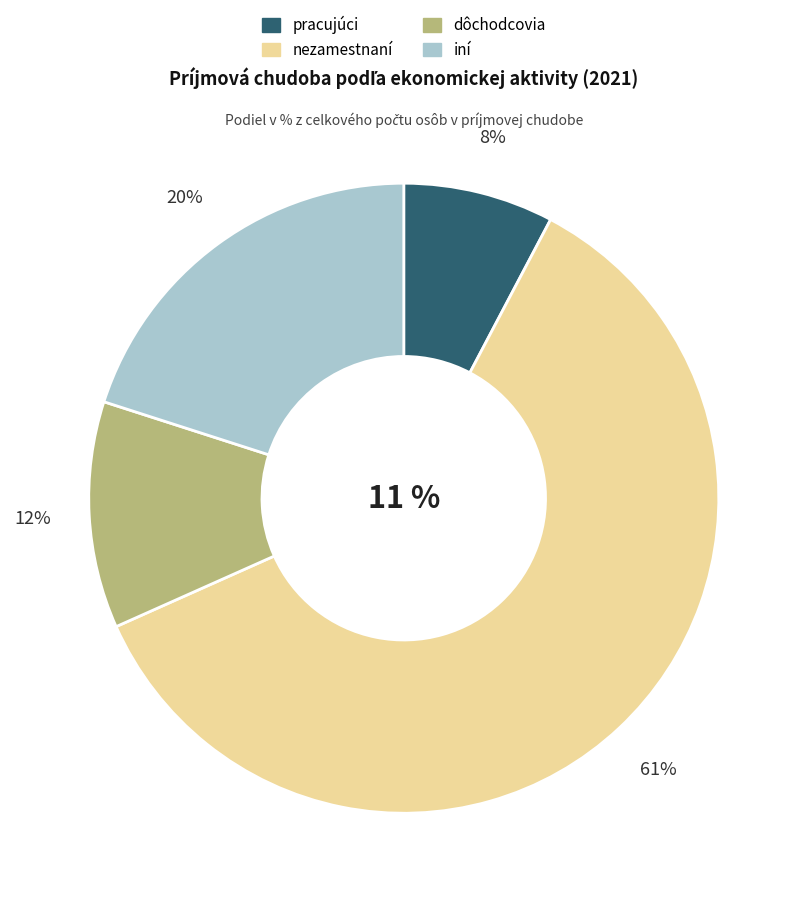

To the nearest percent, what is the difference between the largest and smallest slice percentages?

53%